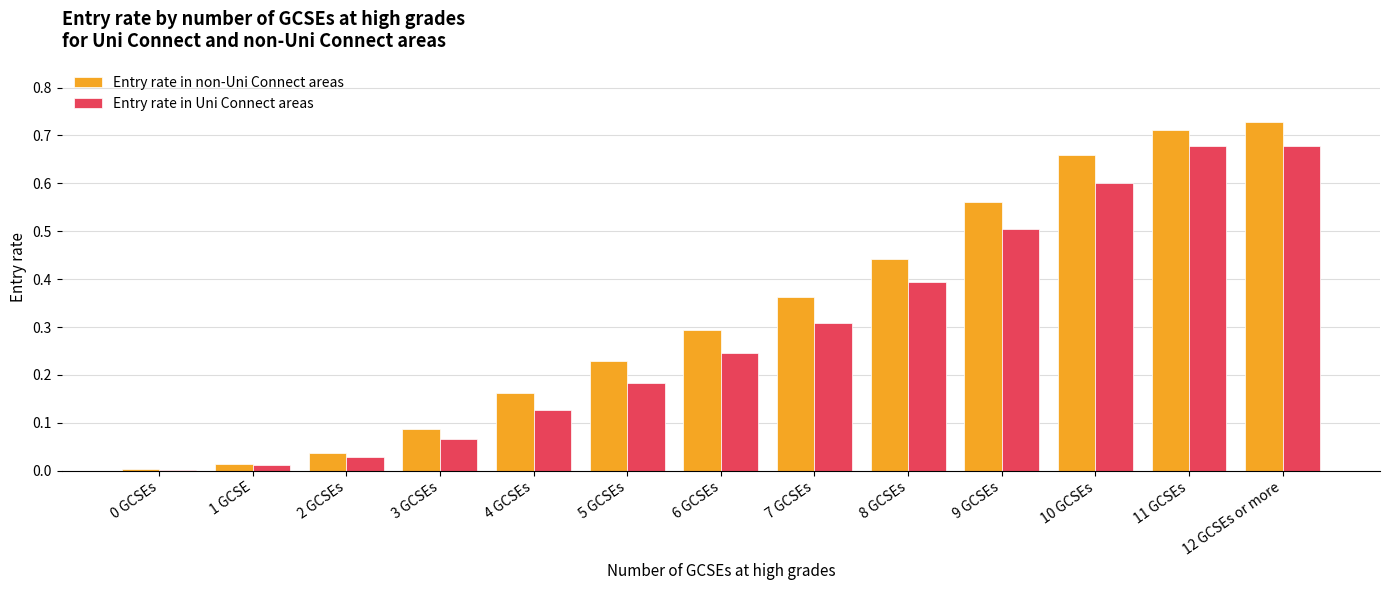

Does the chart contain stacked bars?

No